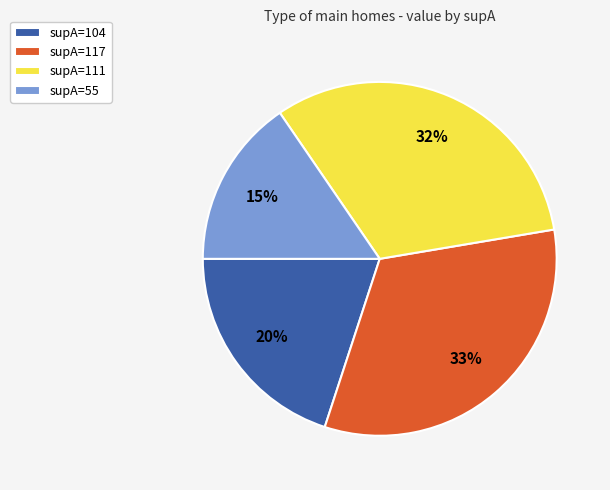

To the nearest percent, what percentage of the pie is supA=104?

20%